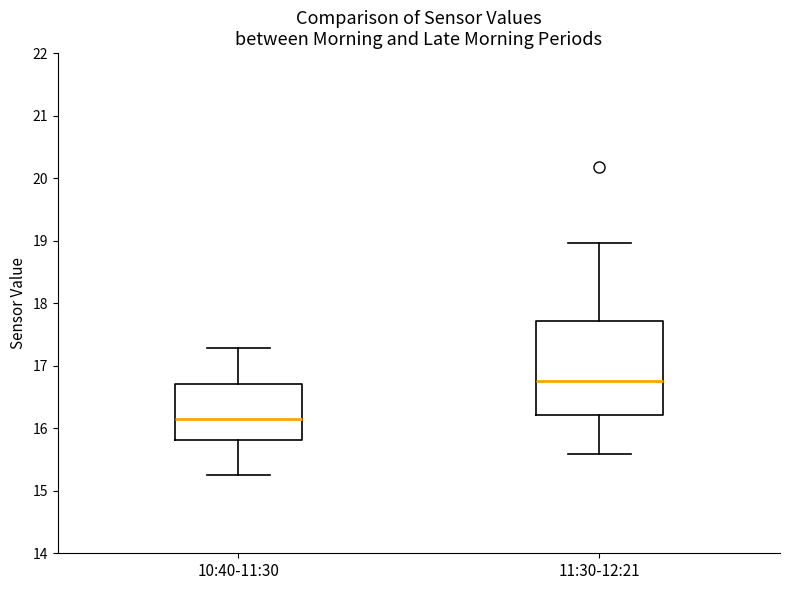

Comparing the boxes themselves (not the whiskers), which one is the tallest?

11:30-12:21